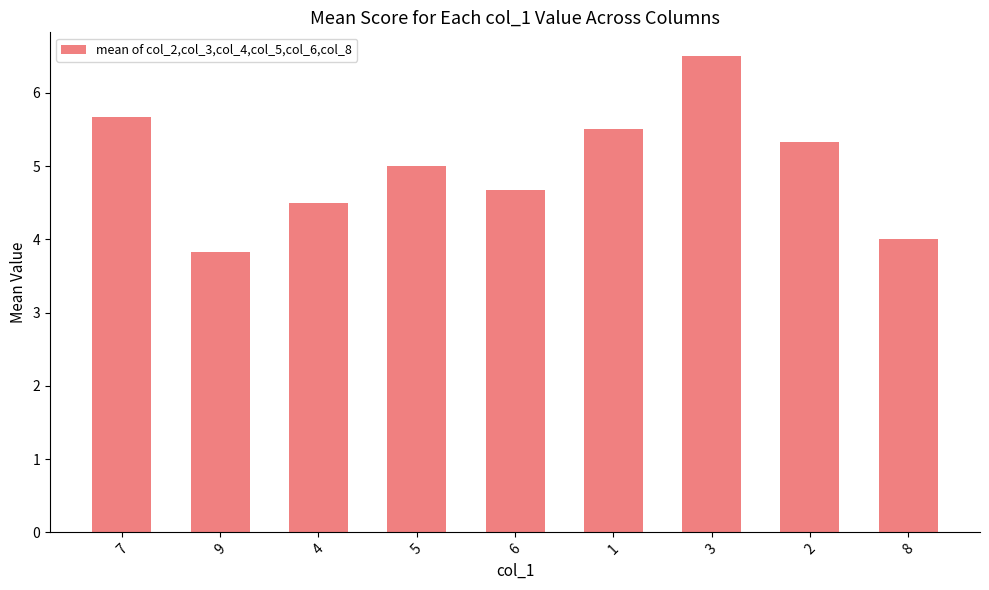

Approximately how many times larger is the value at 1 compared to 5?

1.1